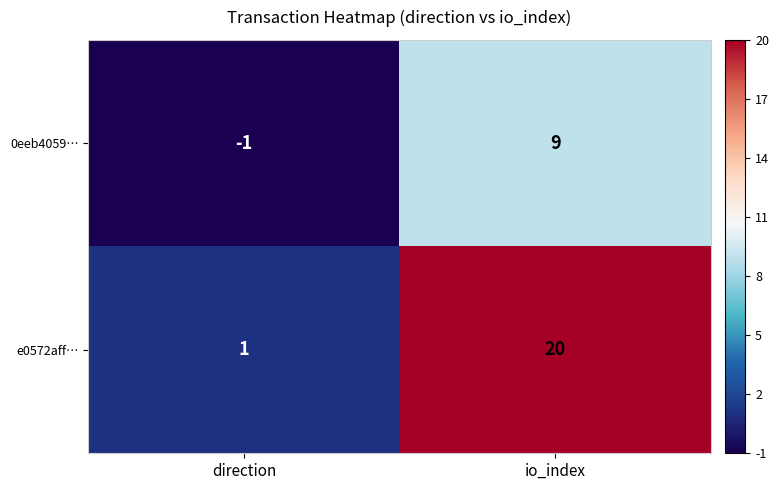

What is the difference between the 0eeb4059… values at io_index and direction?

10